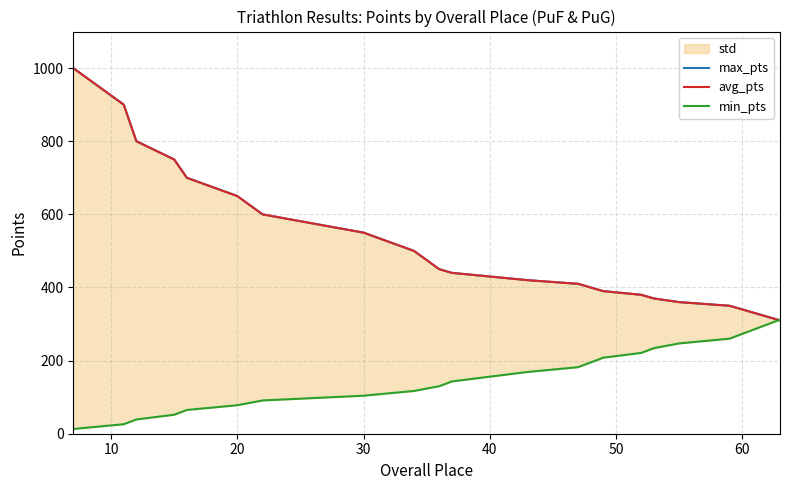

What is the average value of the min_pts series?

162